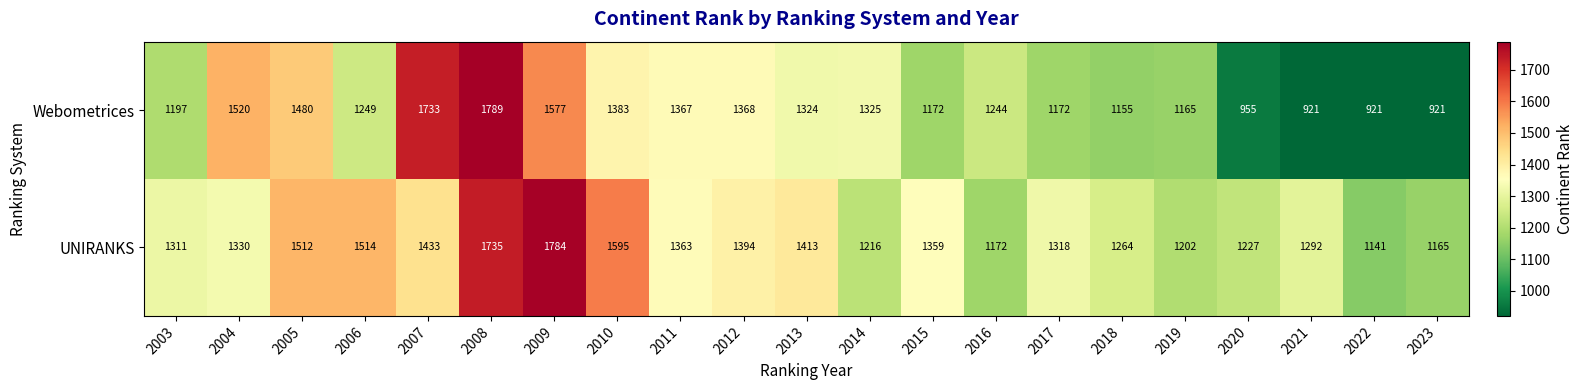

True or false: UNIRANKS has a value of 1789 at 2017.

False